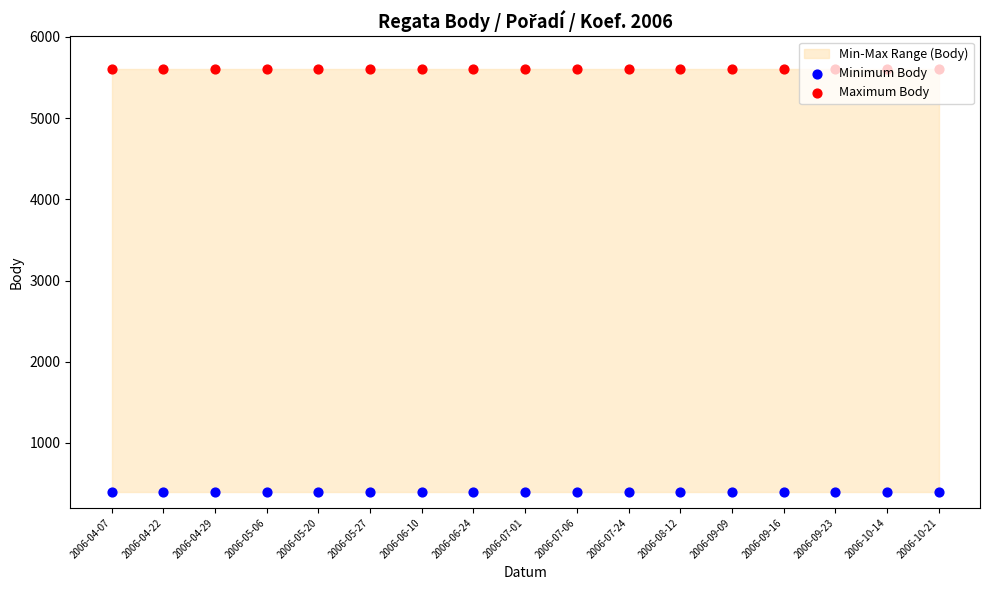

Is the value of Minimum Body at 2006-04-29 greater than the value of Maximum Body at 2006-07-06?

No